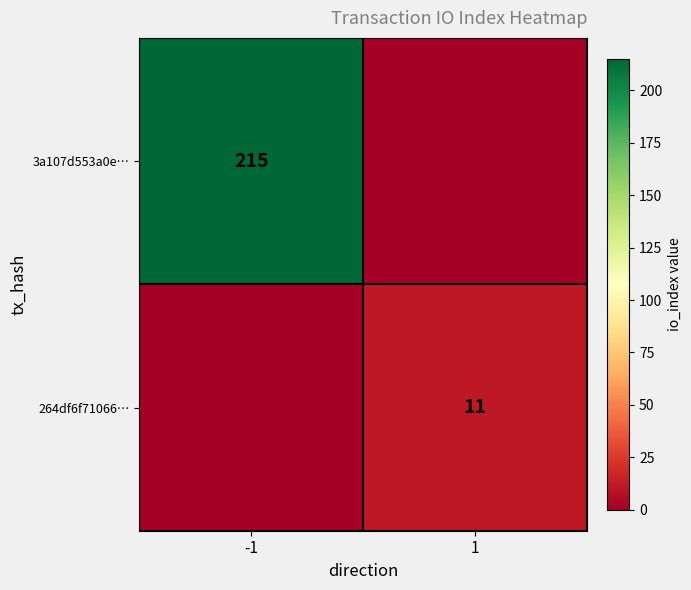

True or false: 3a107d553a0e… has a value of 215 at -1.

True